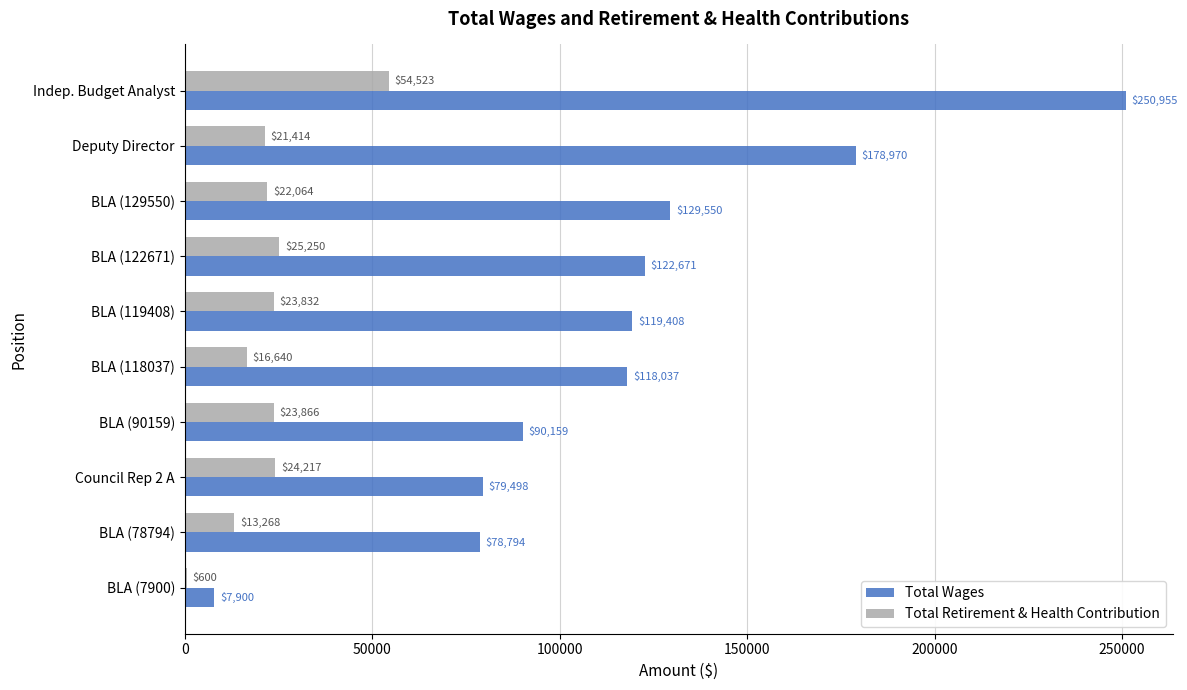

At which category is the sum across all series the highest?

Indep. Budget Analyst